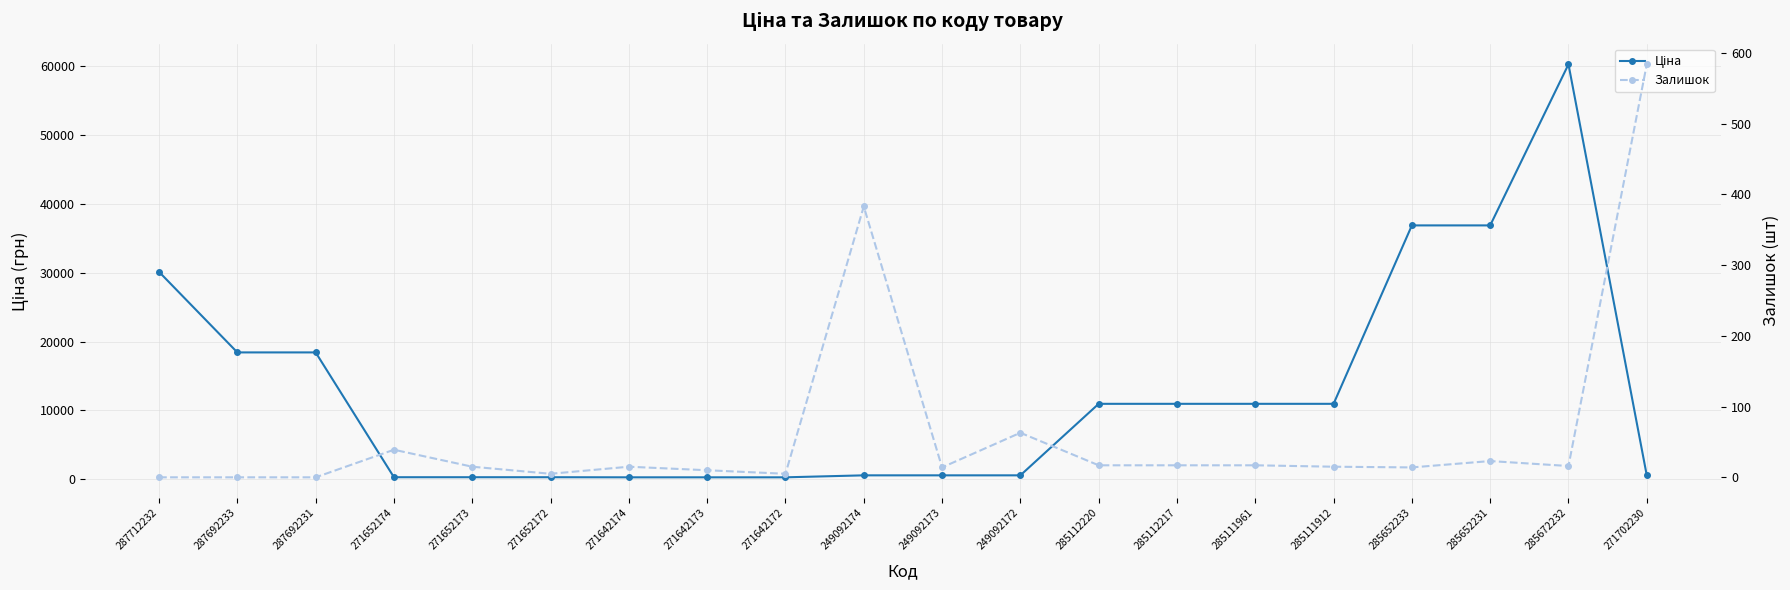

What is the sum of all Залишок values?

1252.0